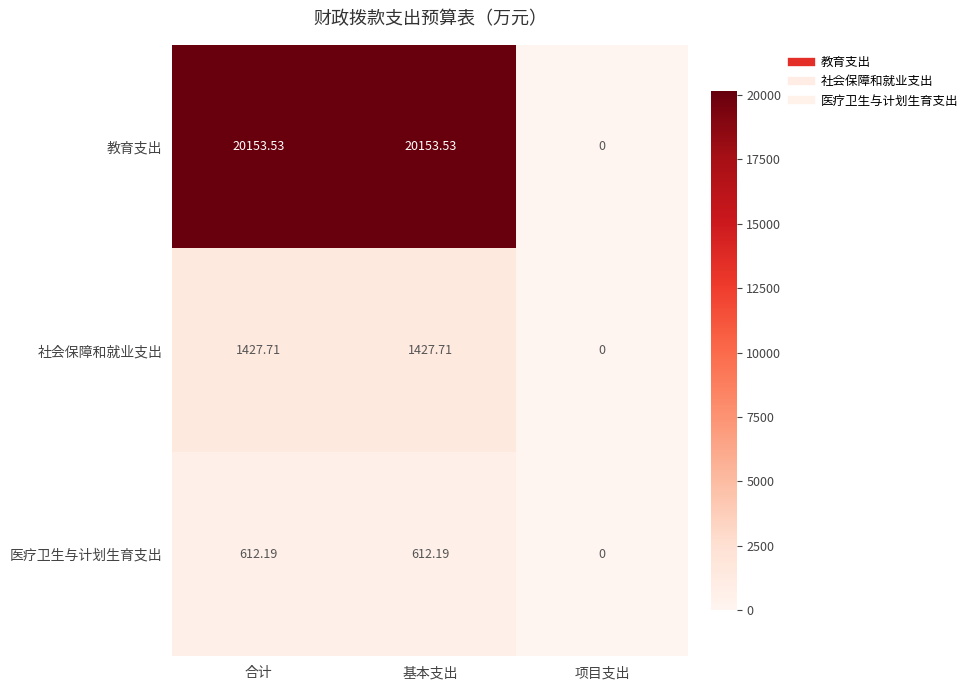

At which label is 教育支出 closest to 10076?

项目支出